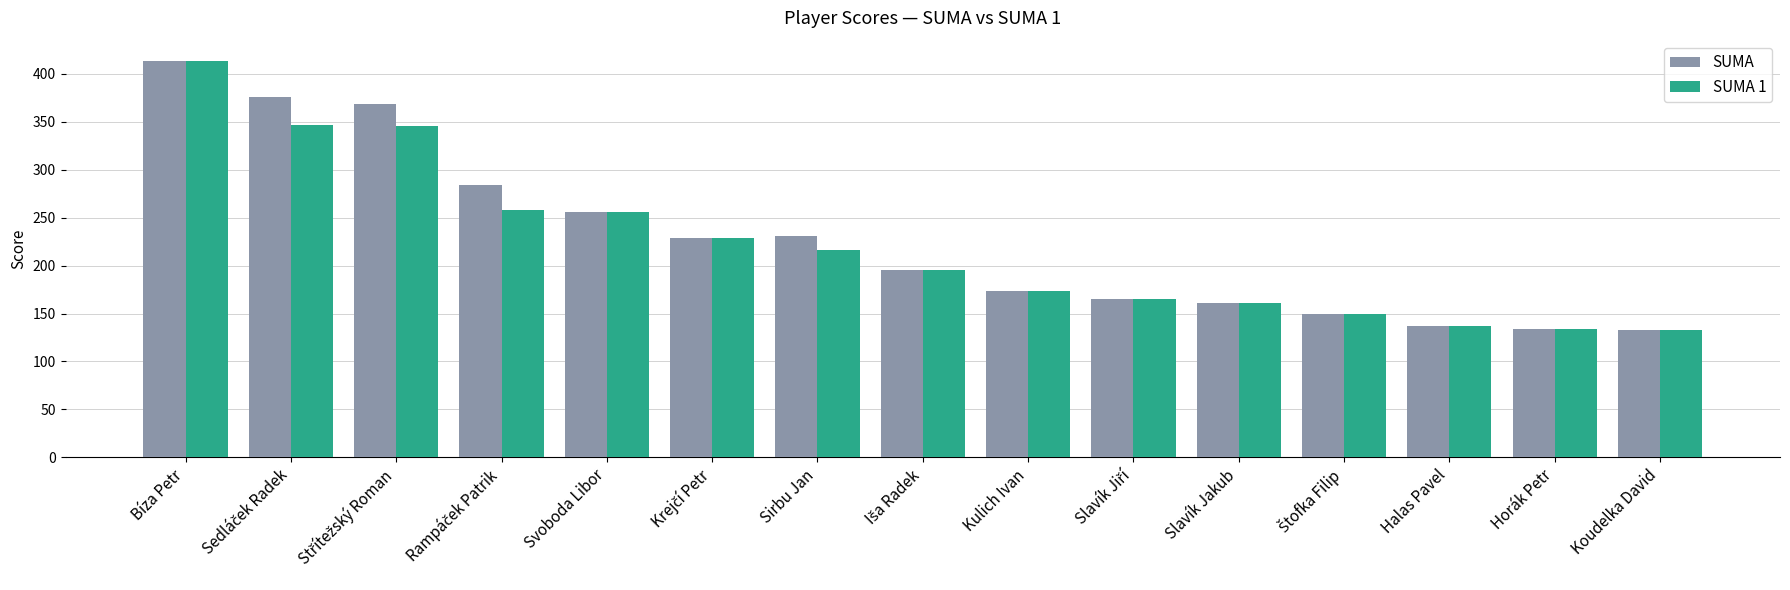

Rank the series by their average value, from lowest to highest.

SUMA 1, SUMA